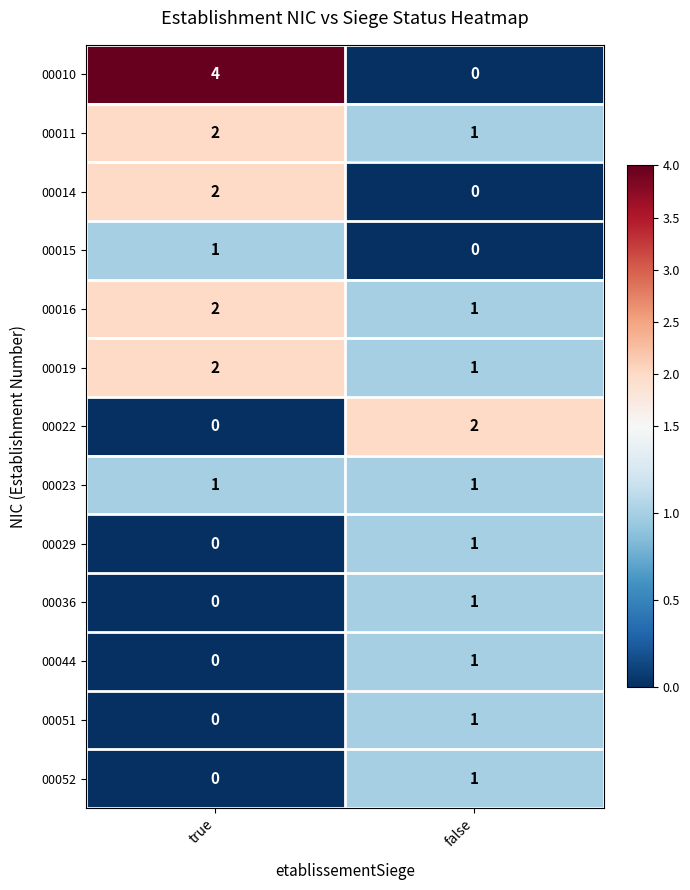

List the labels in order of 00016 value, largest first.

true, false